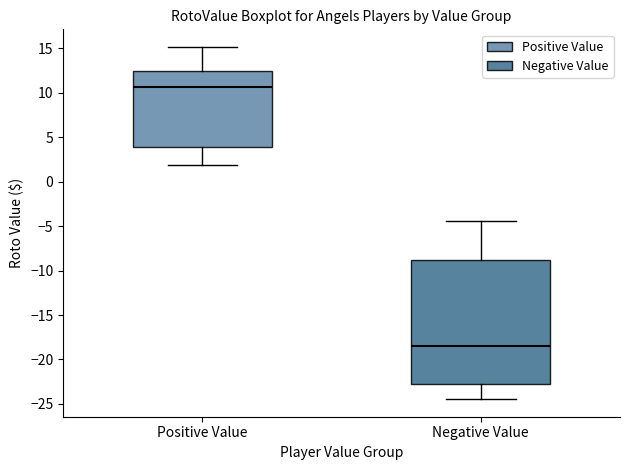

Reading left to right, read every box against the y-axis: the position of its median line, the range the box covers, and the ends of its whiskers. The values are not printed on the chart, so give them approximately, as read against the axis.

Positive Value: median 10.5, box 4.0 to 12.5, whiskers 2.0 to 15.0
Negative Value: median -18.5, box -22.5 to -9.0, whiskers -24.5 to -4.5